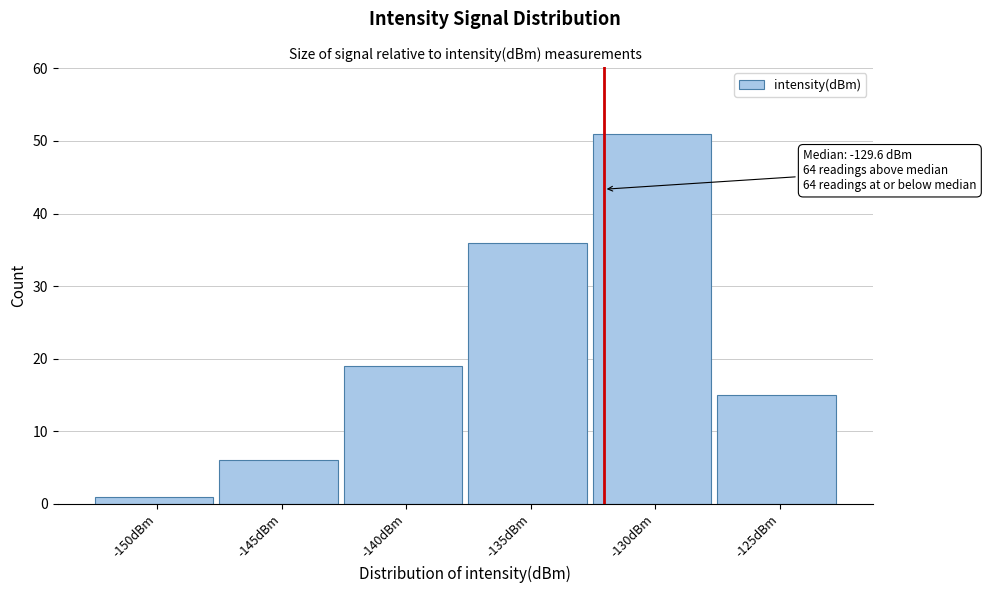

Reading right to left, what are all the values shown in this chart?

-125dBm=15	-130dBm=51	-135dBm=36	-140dBm=19	-145dBm=6	-150dBm=1